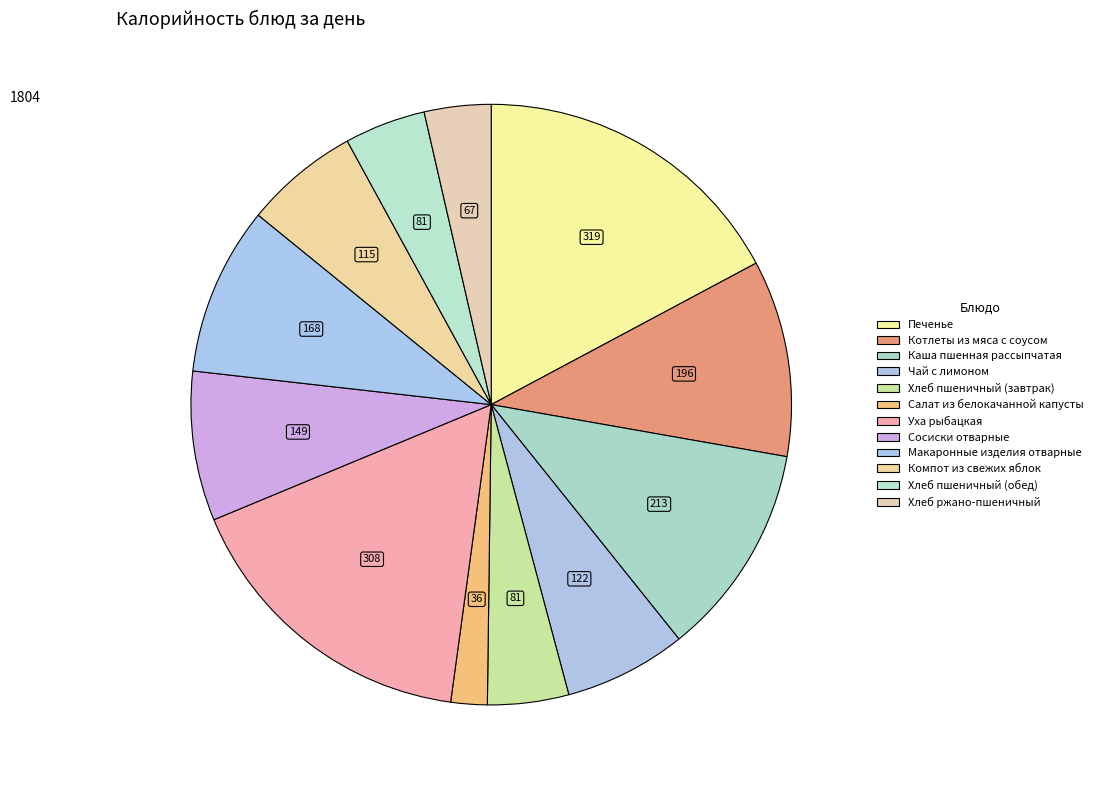

Does Печенье represent more than half of the total?

No